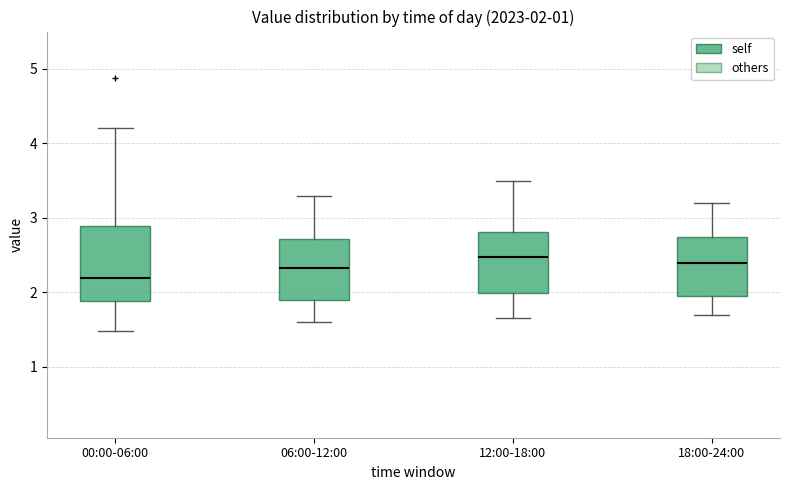

Which box is the tallest, from its lower edge to its upper edge?

00:00-06:00